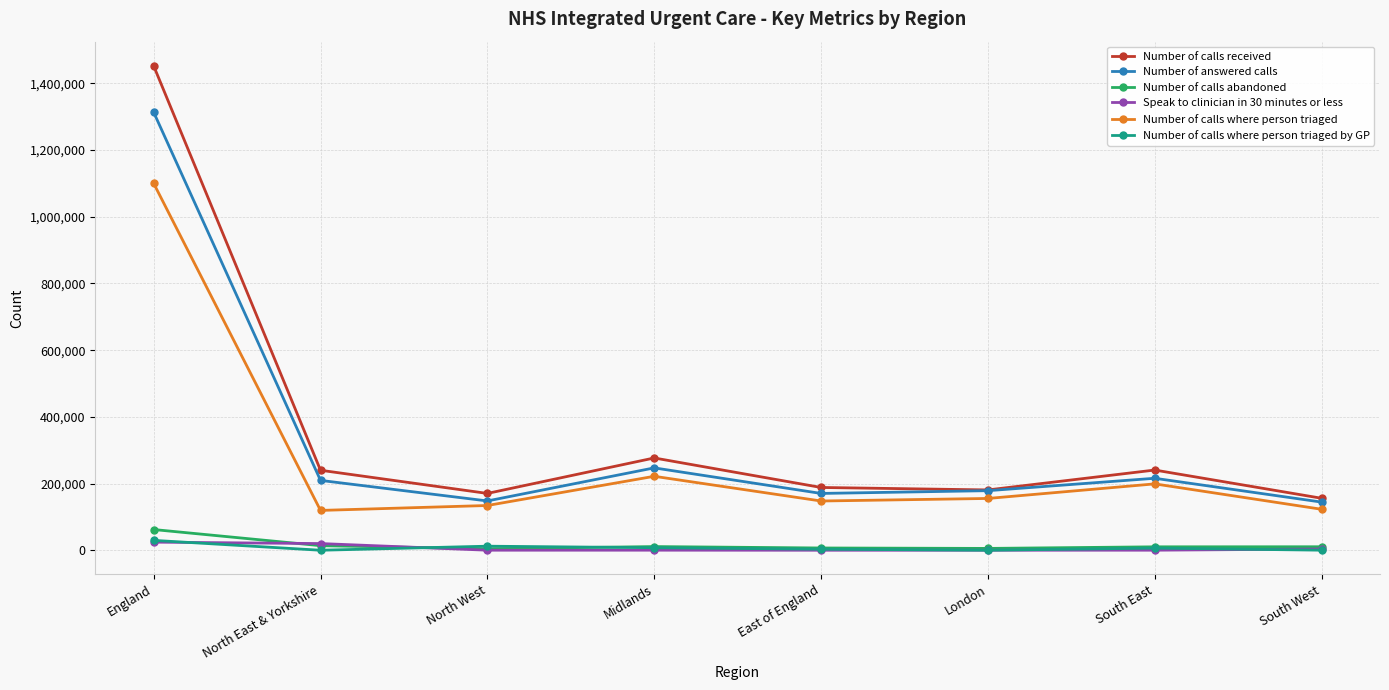

What position from the right is South West?

1